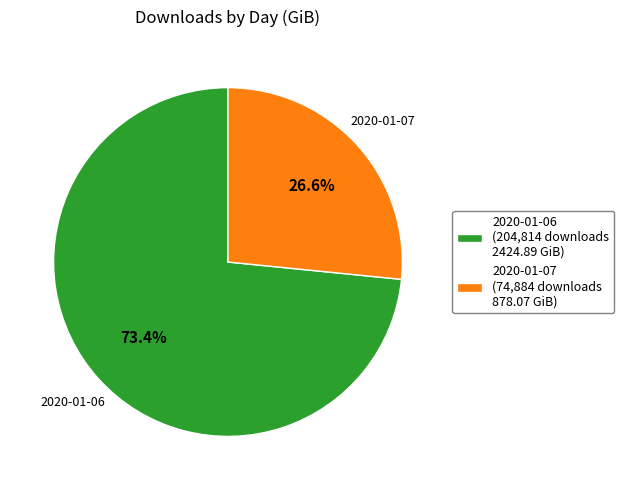

To the nearest percent, what percentage of the pie is 2020-01-07?

27%